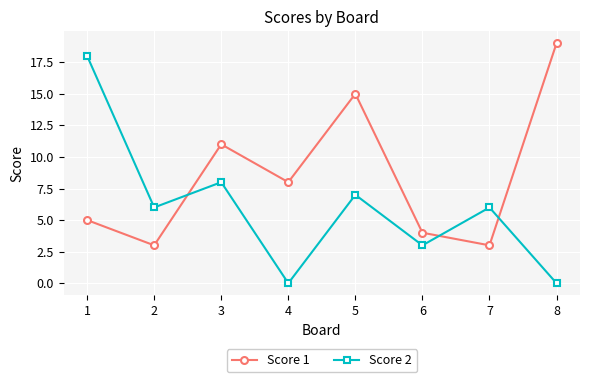

What is the difference between the maximum and second lowest values in the Score 1 series?

16